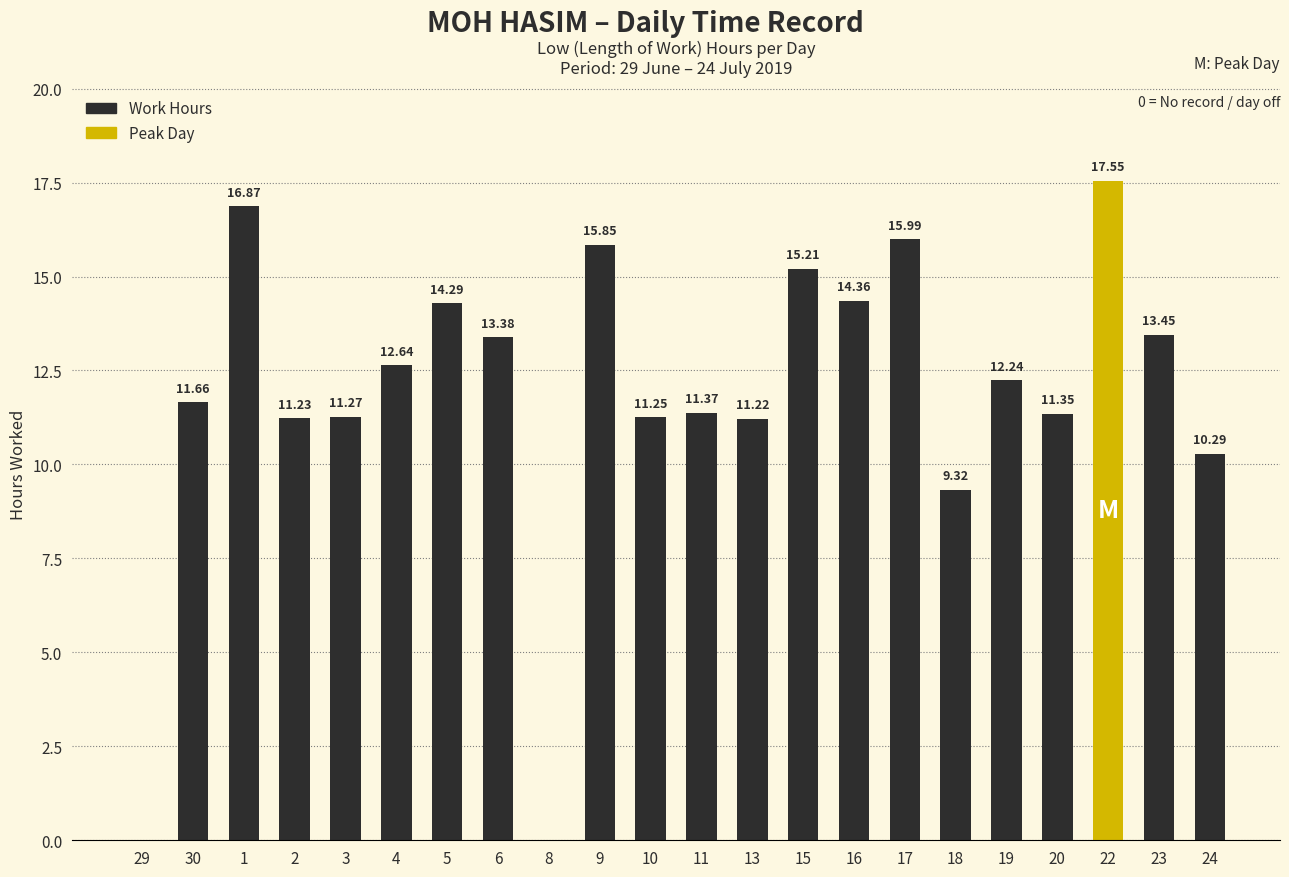

What is the sum of the values at 4 and 1?

29.5